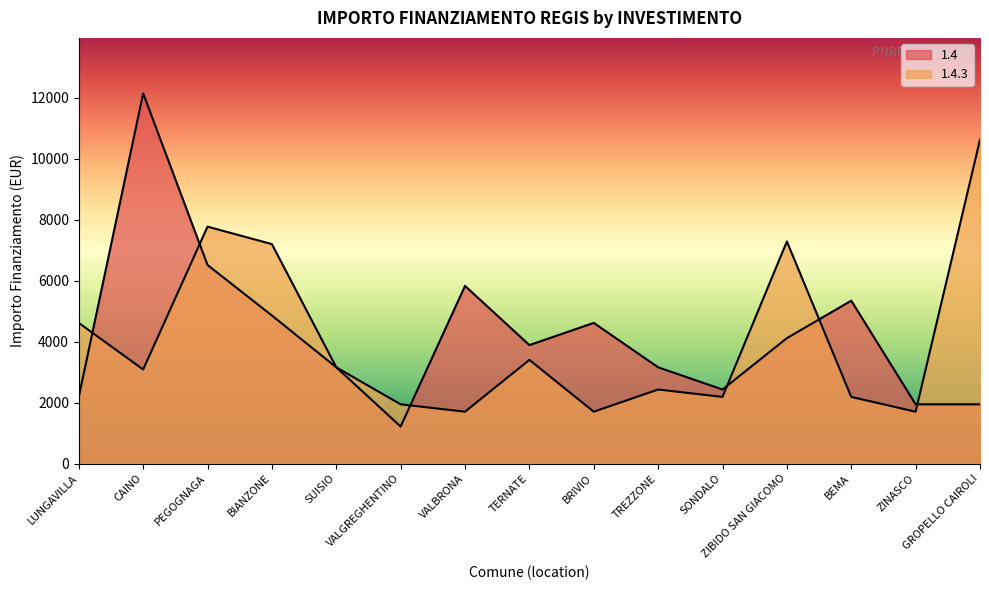

At which label does 1.4 first exceed 3888?

CAINO